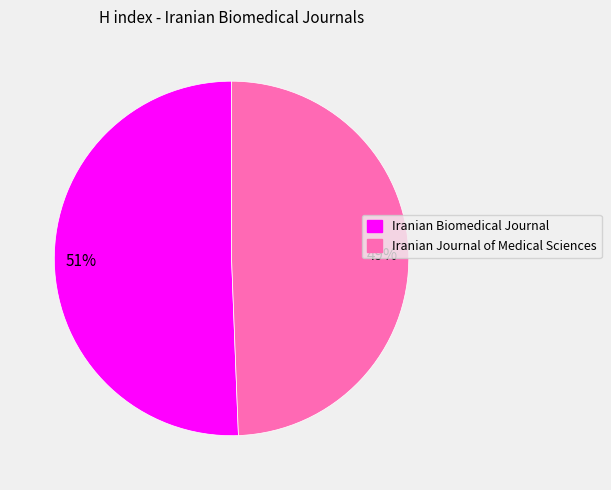

To the nearest percent, what percentage of the pie is Iranian Biomedical Journal?

51%